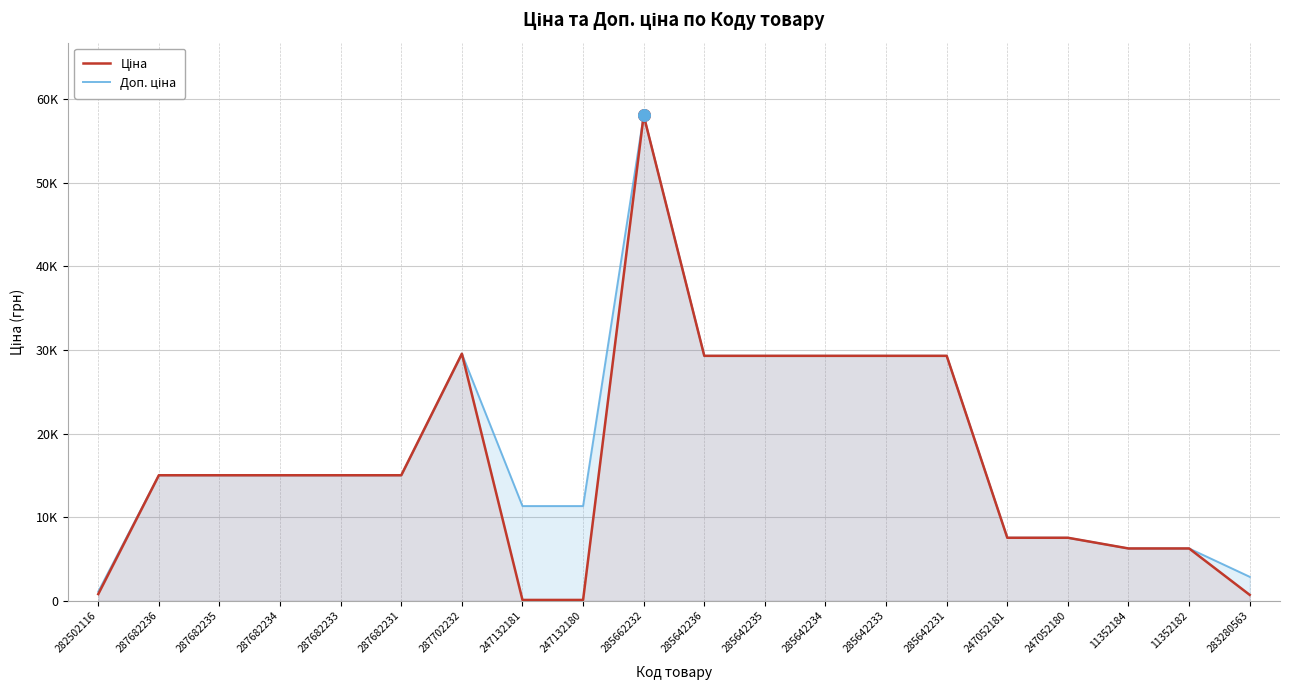

Which series contains the lowest Y value?

Ціна